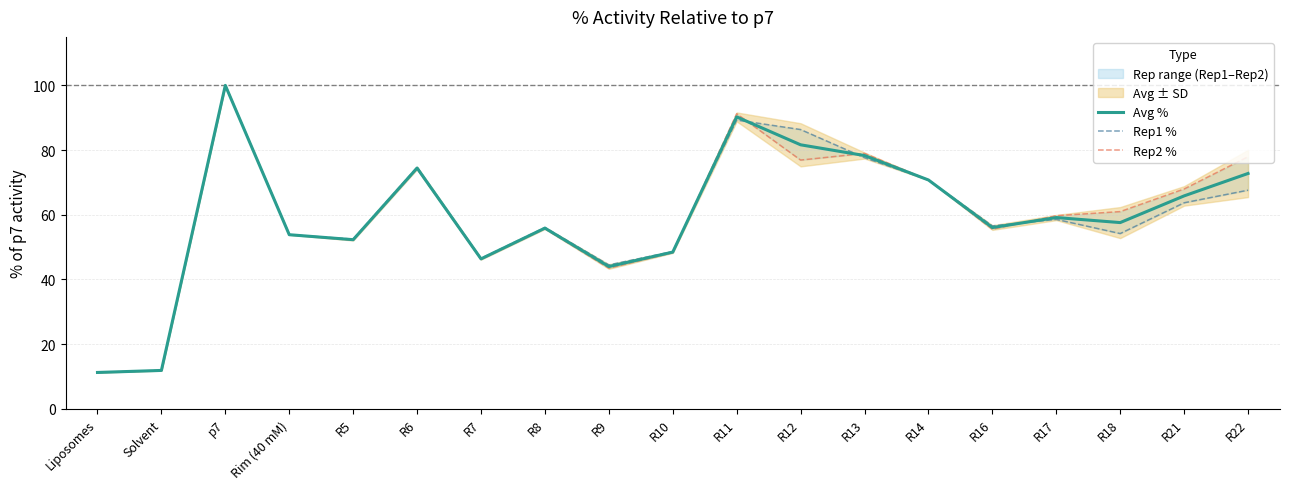

What is the sum of all Rep1 % values?

1124.5